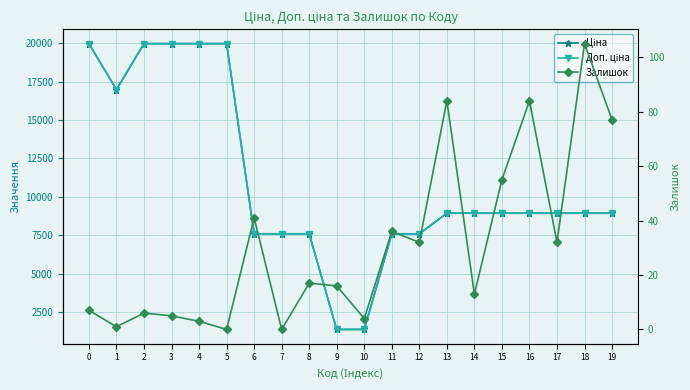

At 19, list the series in order from largest to smallest.

Ціна, Доп. ціна, Залишок